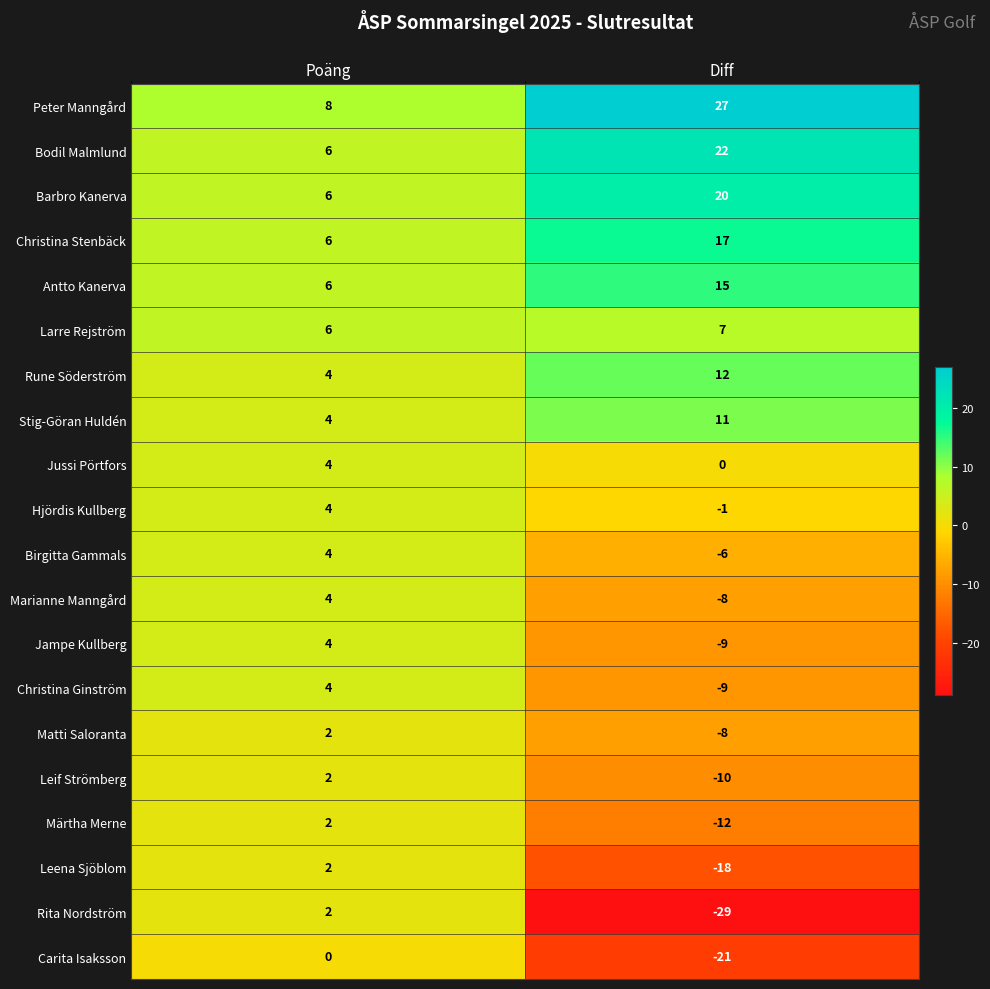

True or false: Peter Manngård has a value of 40 at Diff.

False